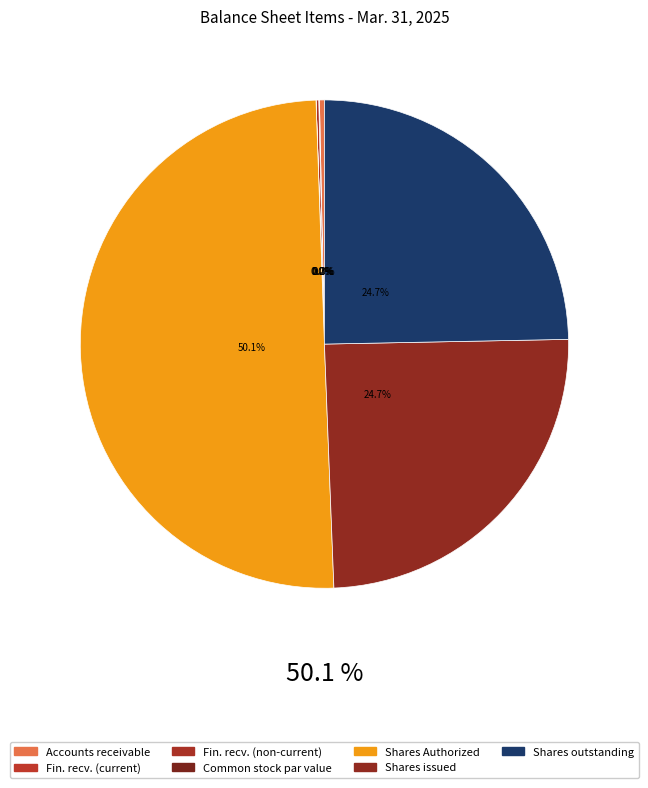

How much of the chart is everything except Common Stock Shares Authorized?

49.9%